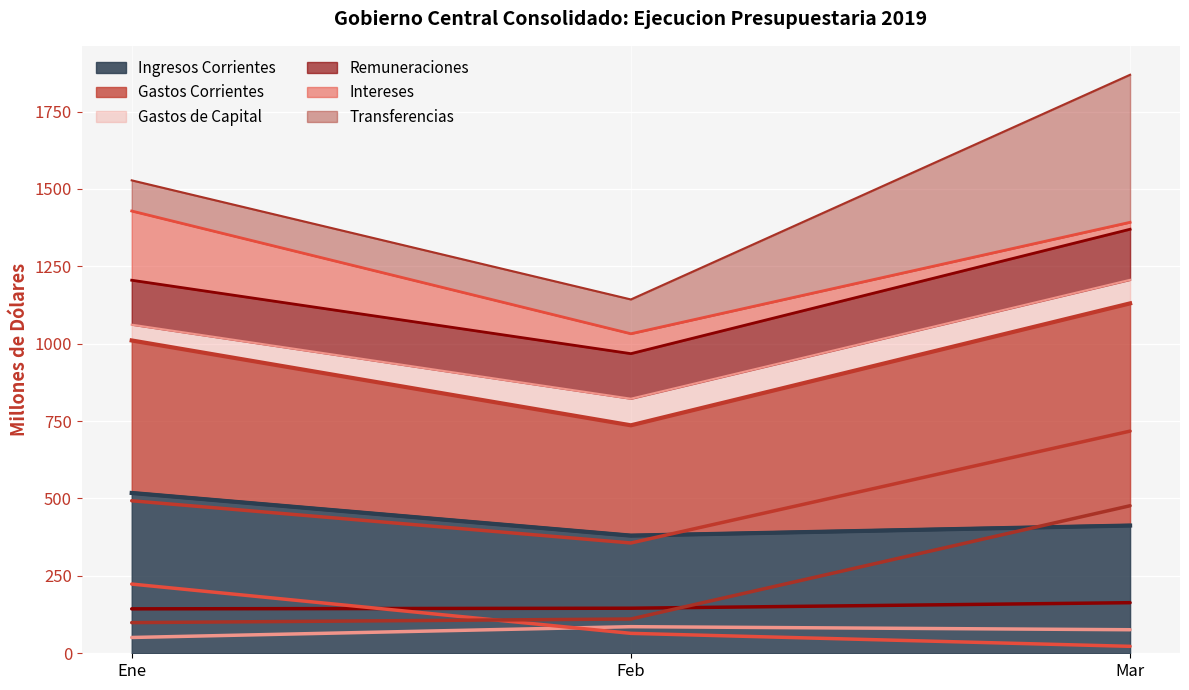

At which category does the chart reach its minimum across all series?

Mar